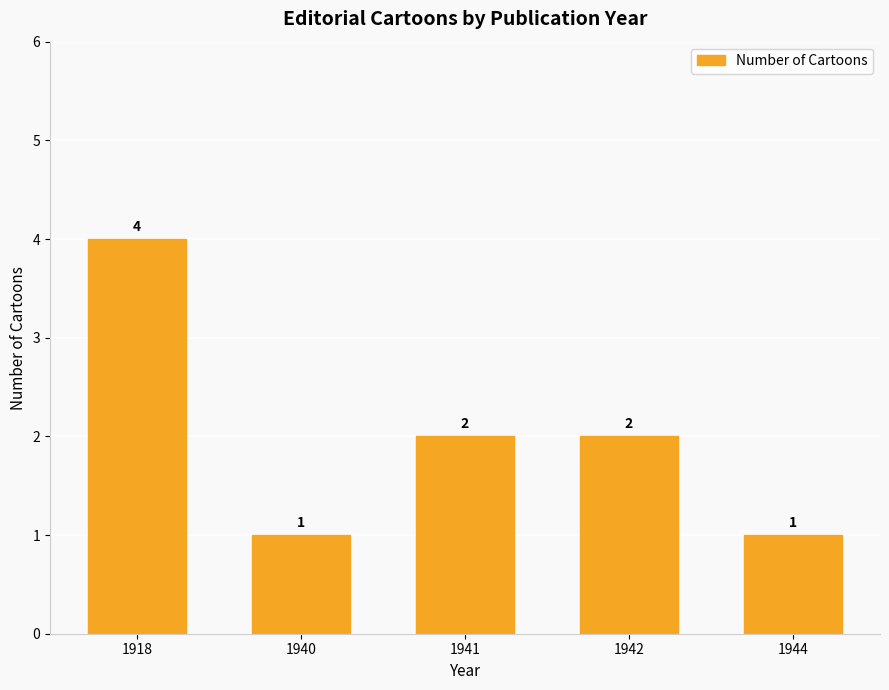

What is the maximum value shown in the chart?

4